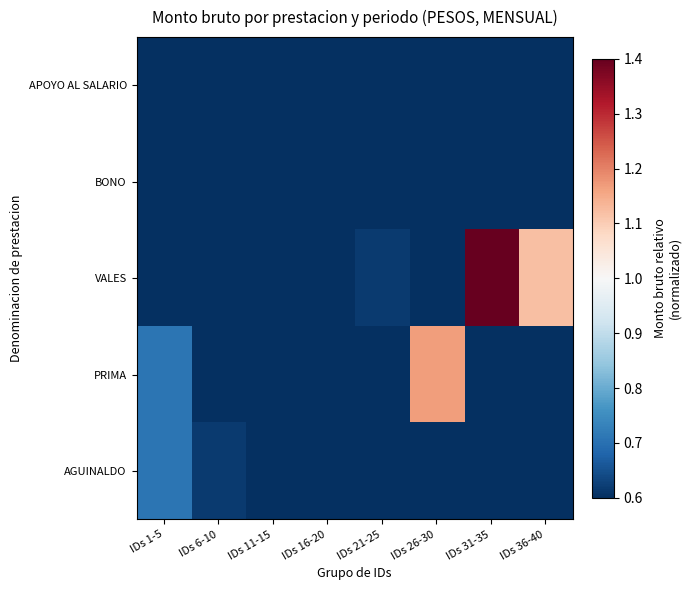

Which has a higher value, IDs 11-15 or IDs 6-10?

IDs 11-15